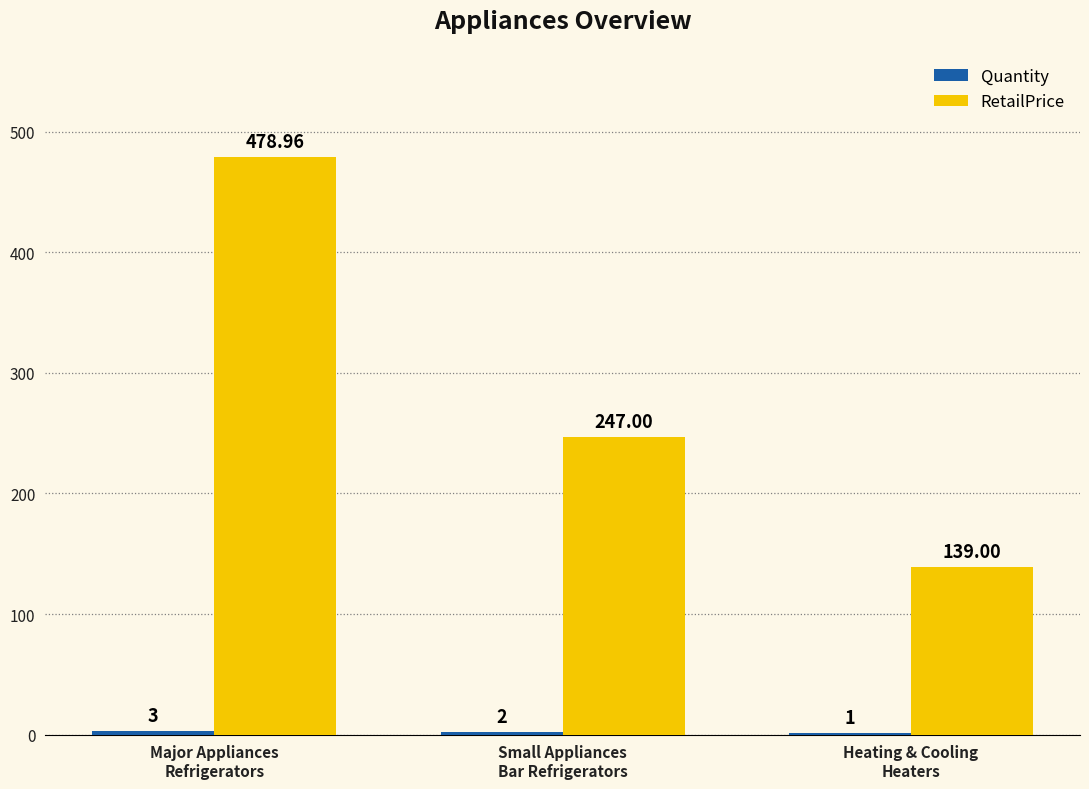

Which series has the largest total across all categories?

RetailPrice